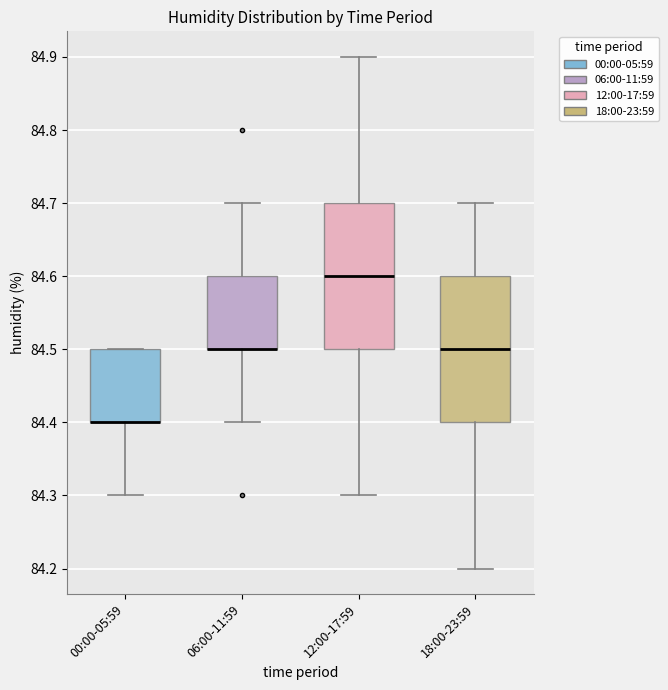

Reading left to right, transcribe this box plot: for each box, give where its median line is, the range the box spans, and where its two whiskers end, as read against the y-axis. The values are not printed on the chart, so give them approximately, as read against the axis.

00:00-05:59: median 84.4 (drawn on the box's lower edge), box 84.4 to 84.5, whiskers 84.3 to 84.5
06:00-11:59: median 84.5 (drawn on the box's lower edge), box 84.5 to 84.6, whiskers 84.4 to 84.7
12:00-17:59: median 84.6, box 84.5 to 84.7, whiskers 84.3 to 84.9
18:00-23:59: median 84.5, box 84.4 to 84.6, whiskers 84.2 to 84.7